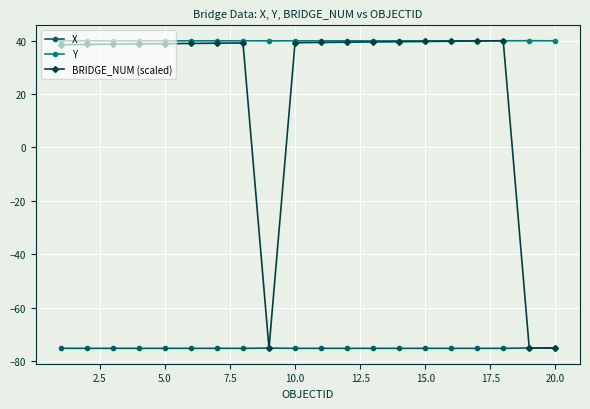

What is the maximum value shown in the chart?

40.0